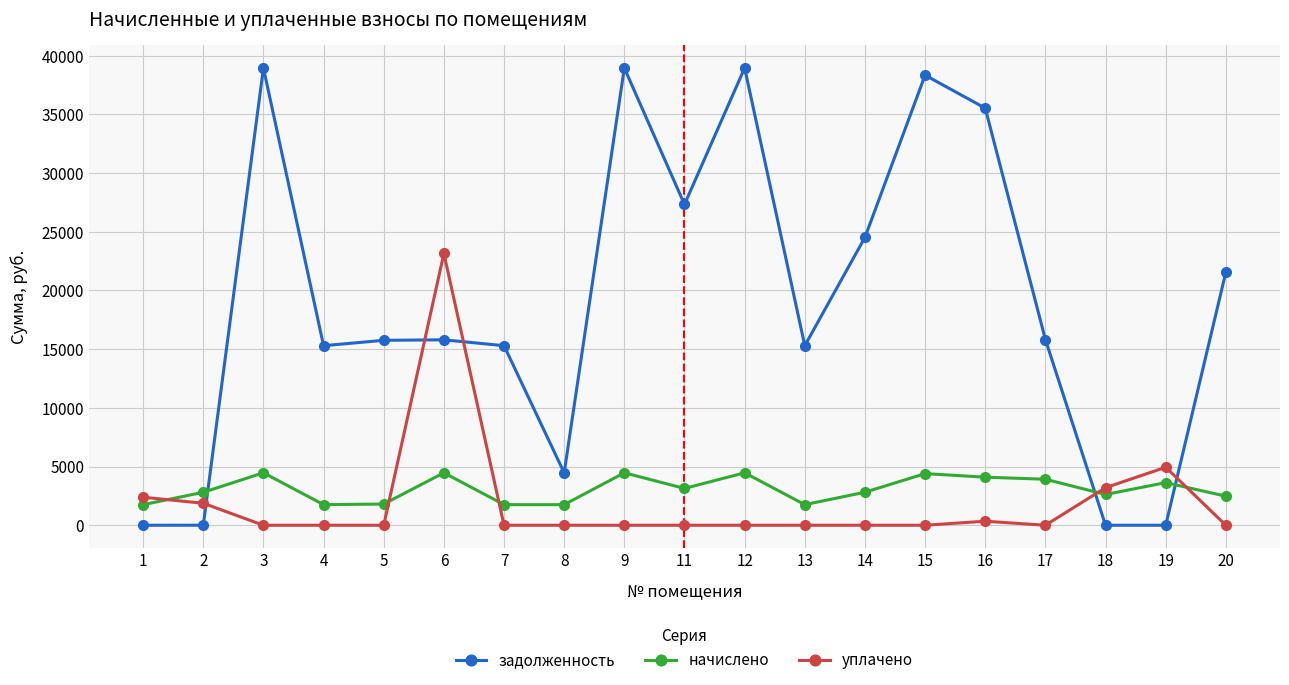

True or false: начислено has more than 1 points higher than both neighbors.

True